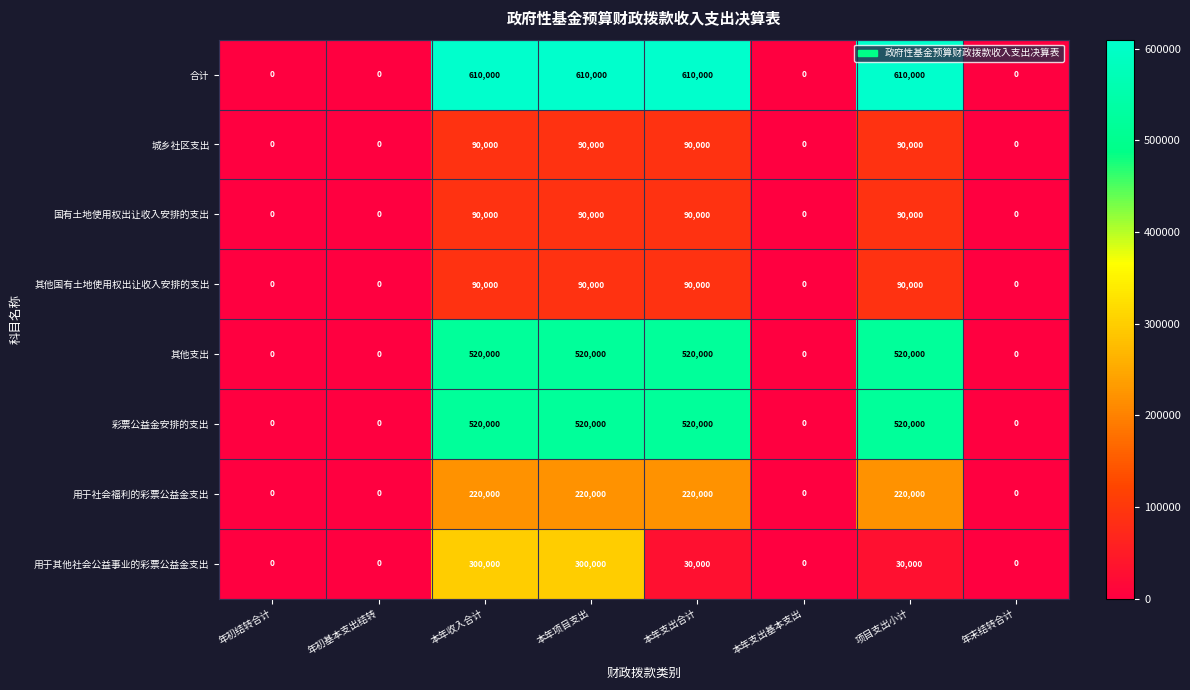

Which series has the widest spread of values?

合计